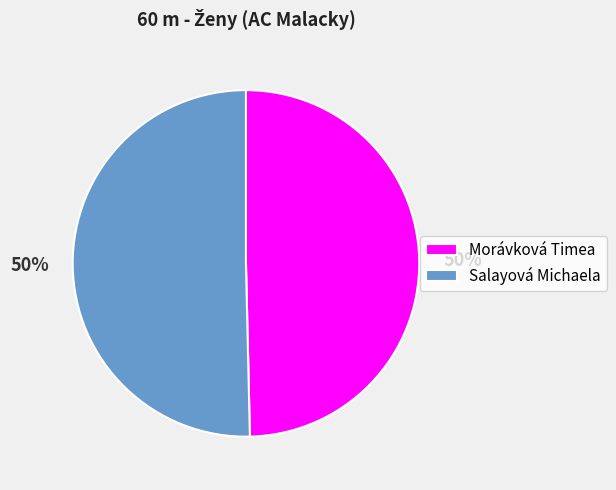

To the nearest percent, what is the combined percentage of Salayová Michaela and Morávková Timea?

100%